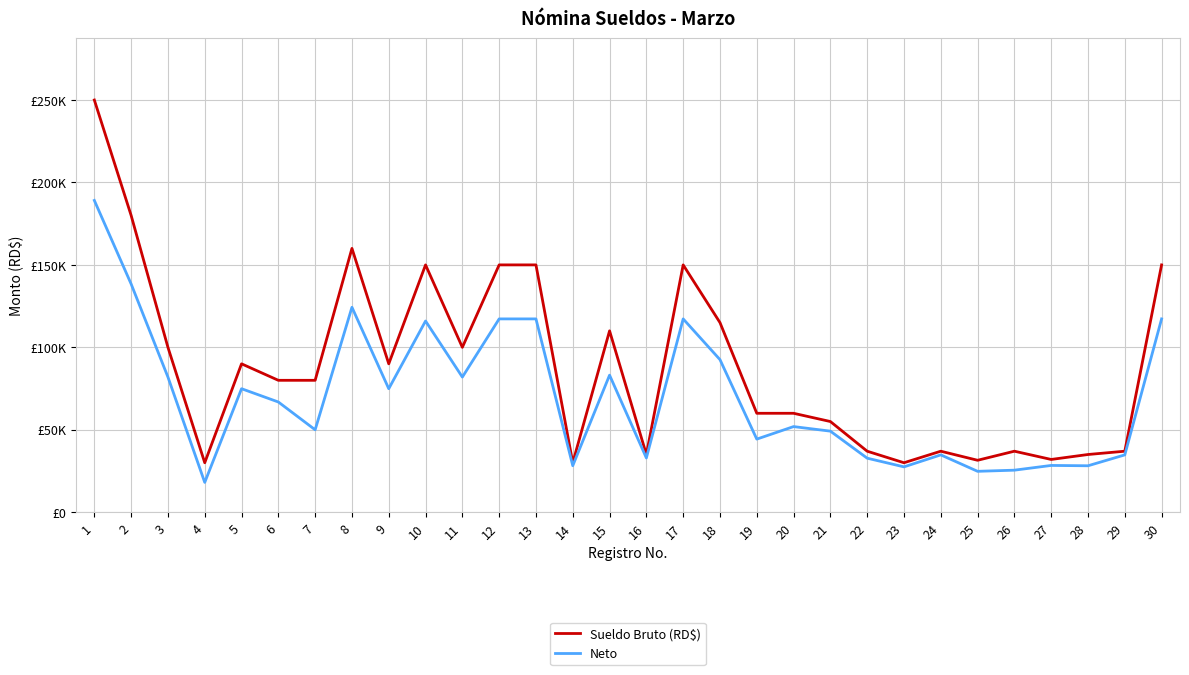

True or false: Neto and Sueldo Bruto (RD$) intersect in this chart.

False